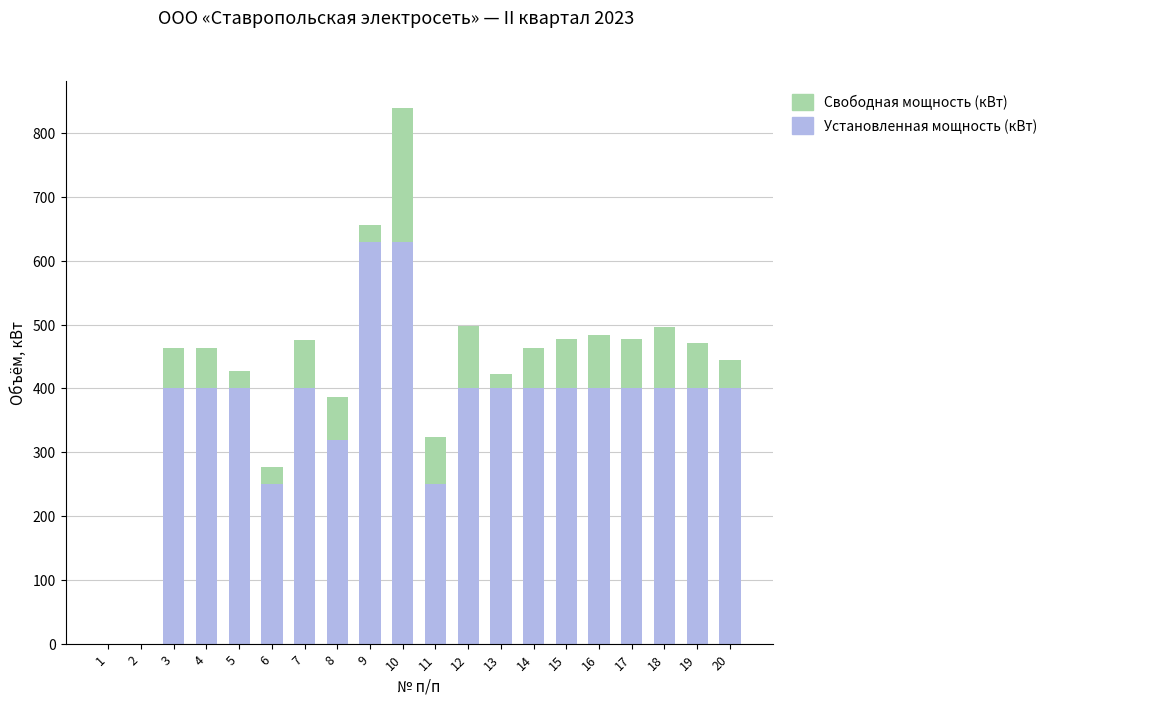

At which category is the sum across all series the highest?

10